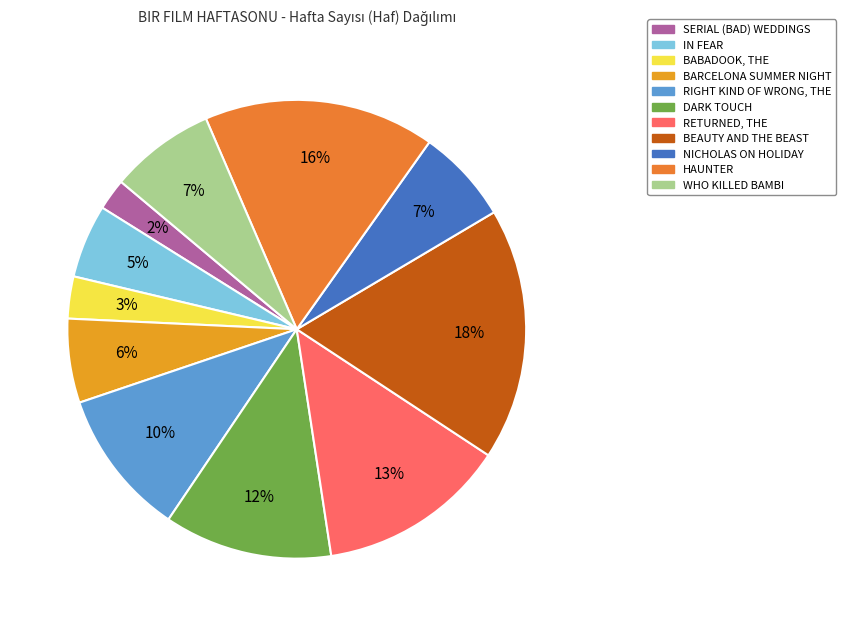

Count the number of slices in the pie.

11